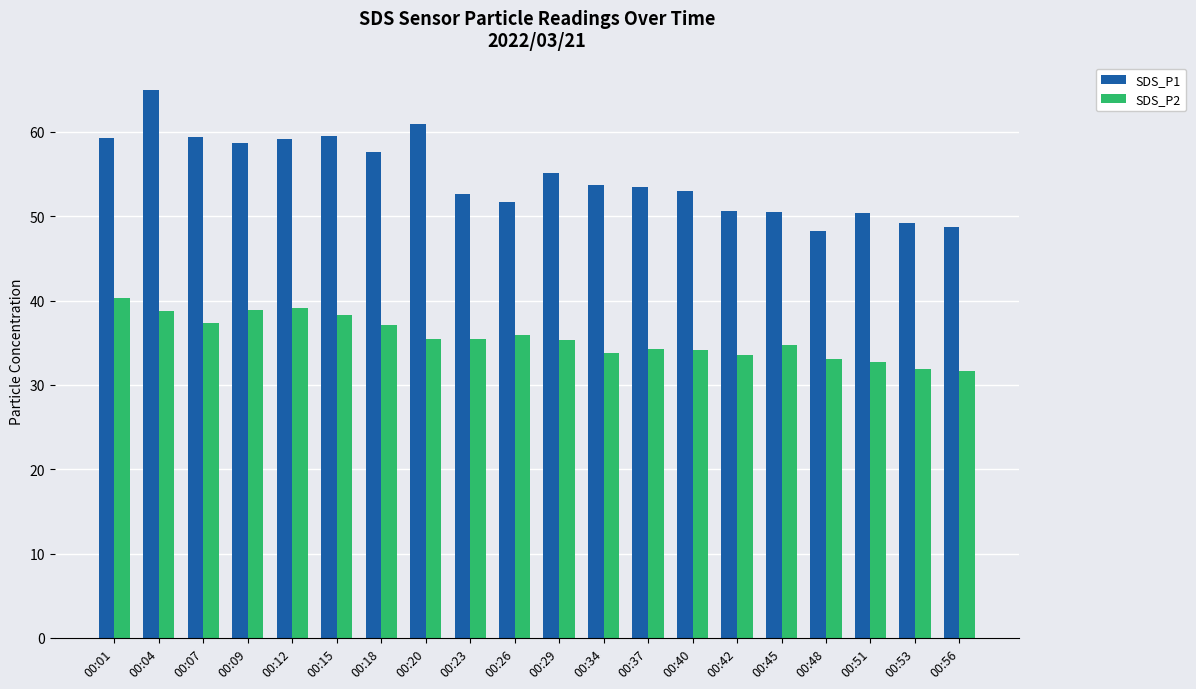

What is the smallest value displayed?

31.6